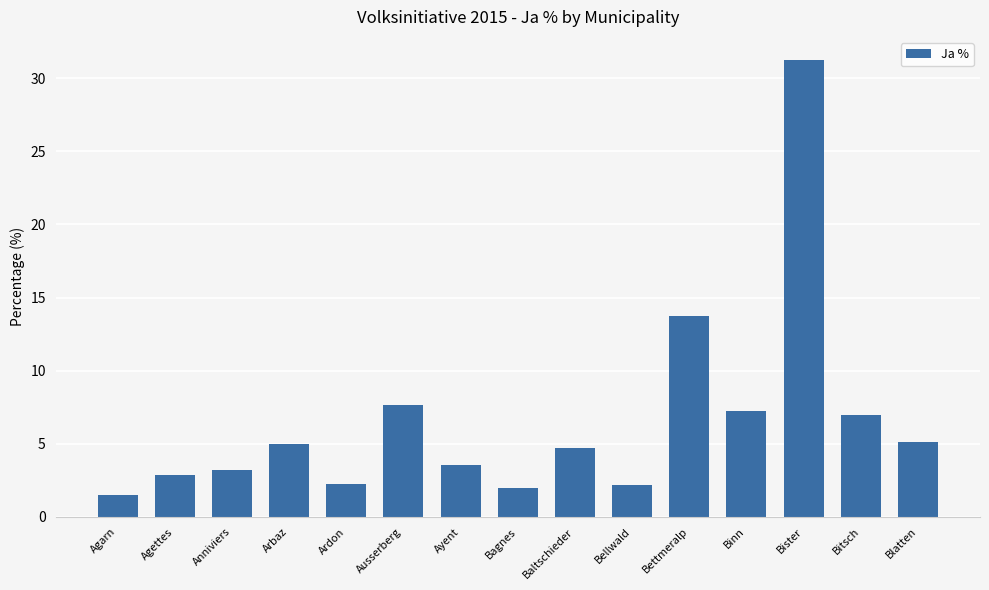

How many series are shown in this chart?

1